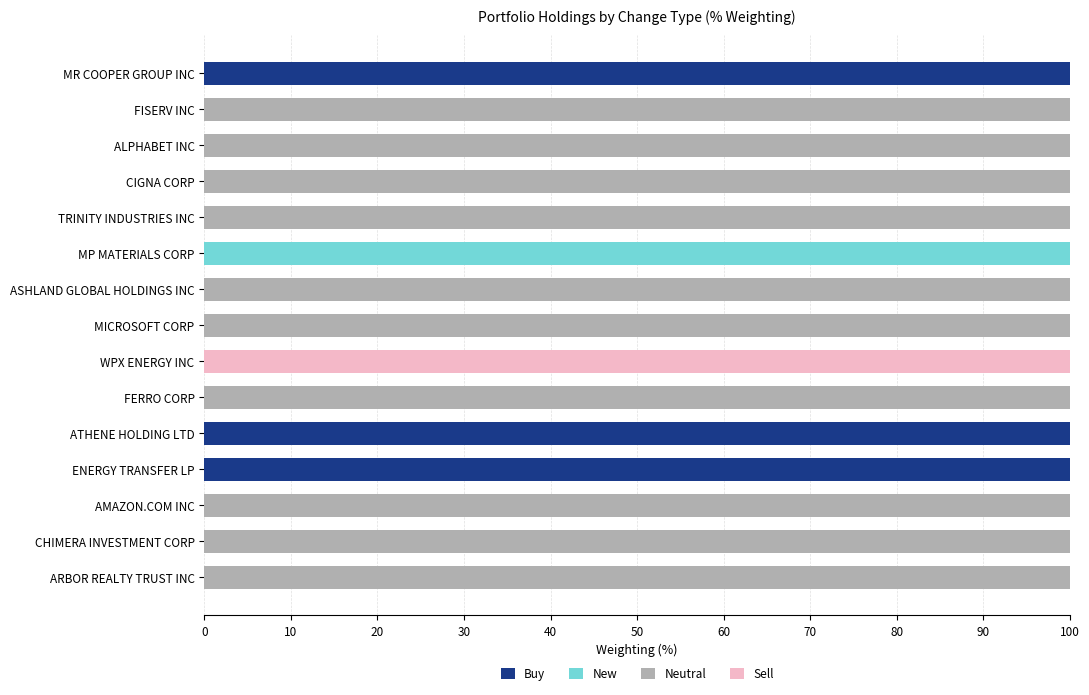

Count the number of data series in this chart.

4